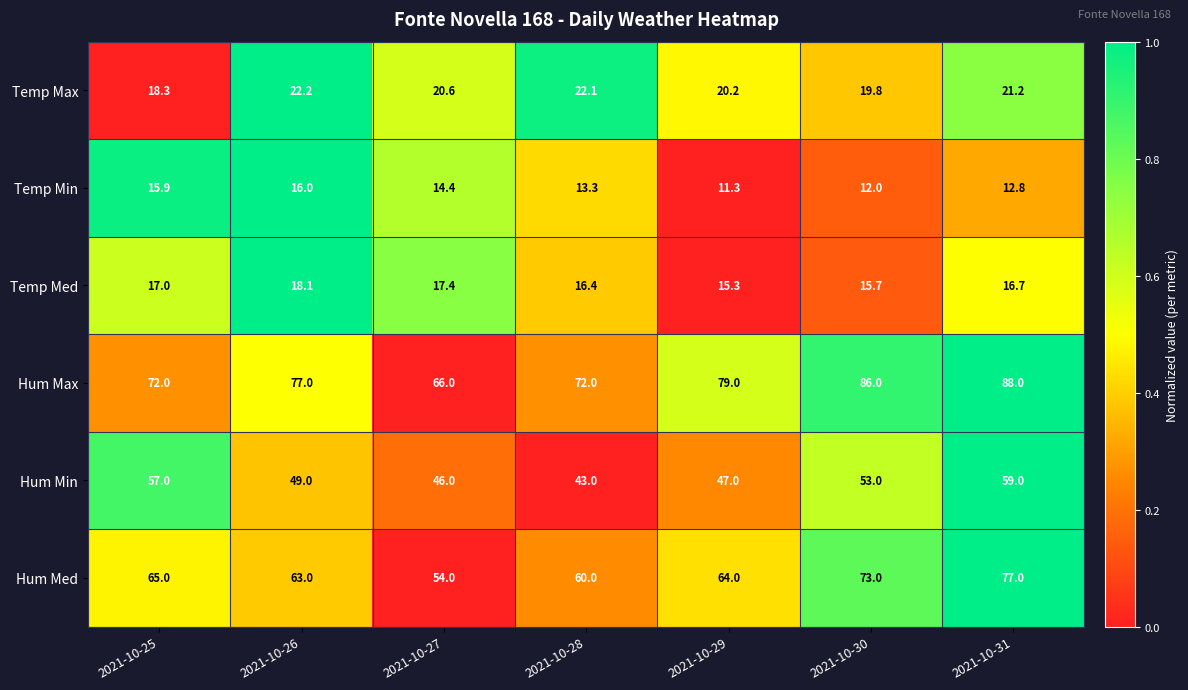

What is the total value across all series at 2021-10-25?

245.2